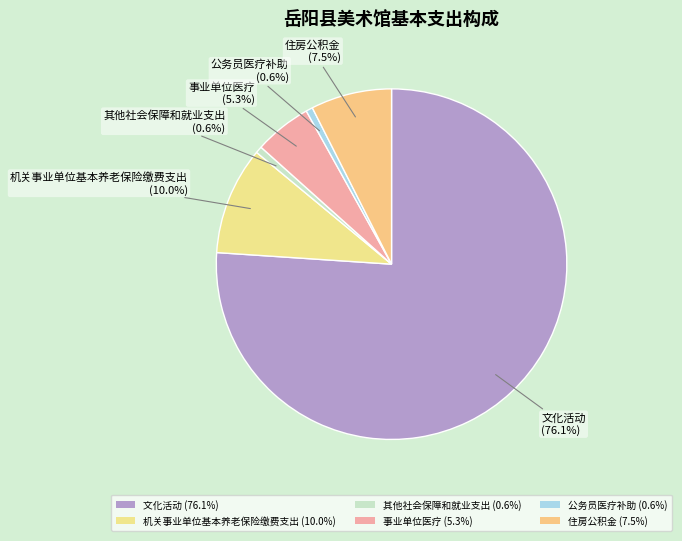

Does any single category account for the majority?

Yes